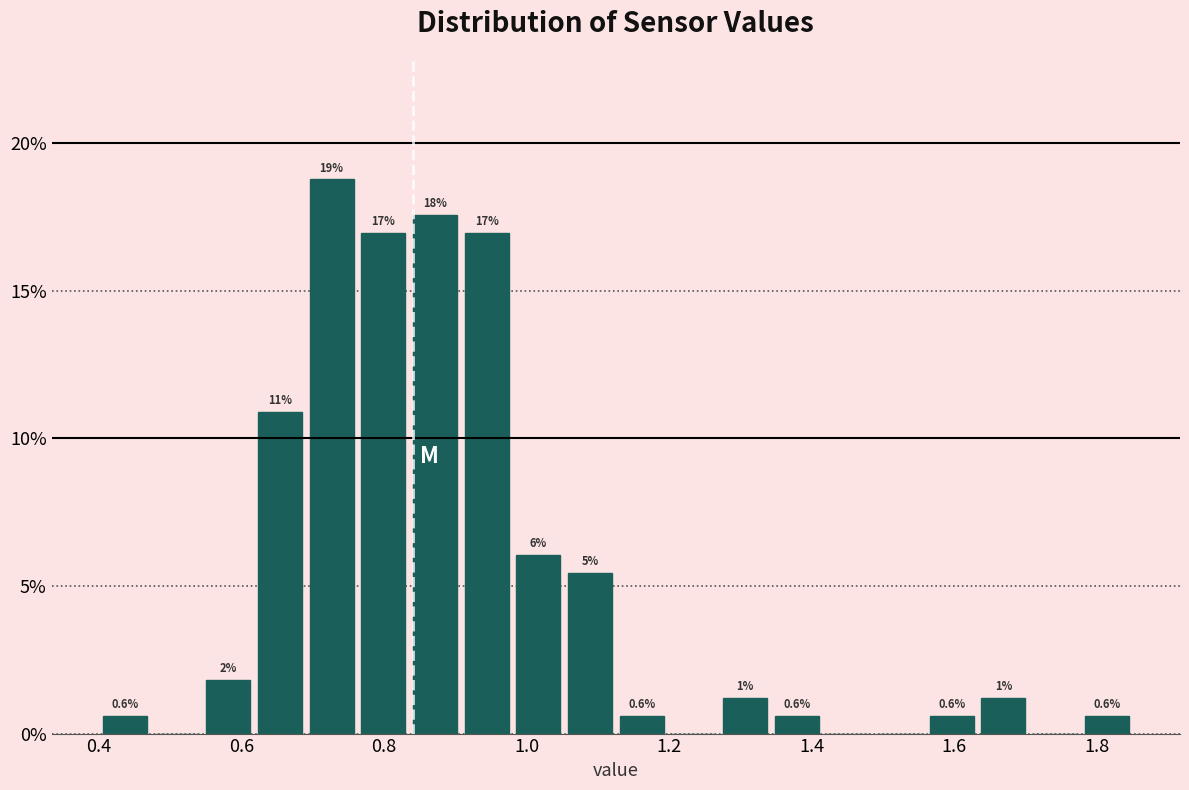

Read against the x-axis, roughly where is the centre of the tallest bar?

0.72